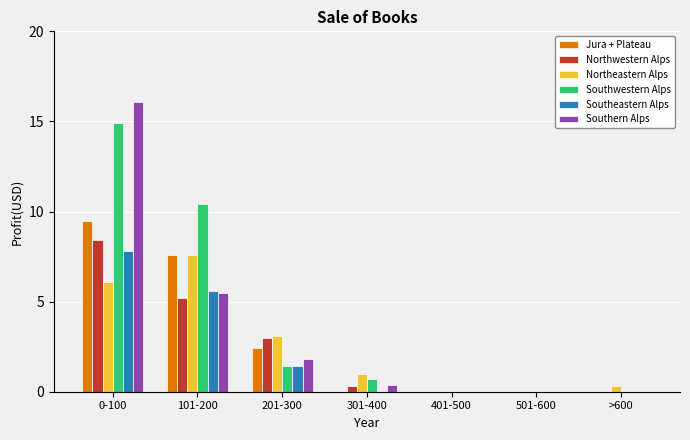

Which series has the widest spread of values?

Southern Alps